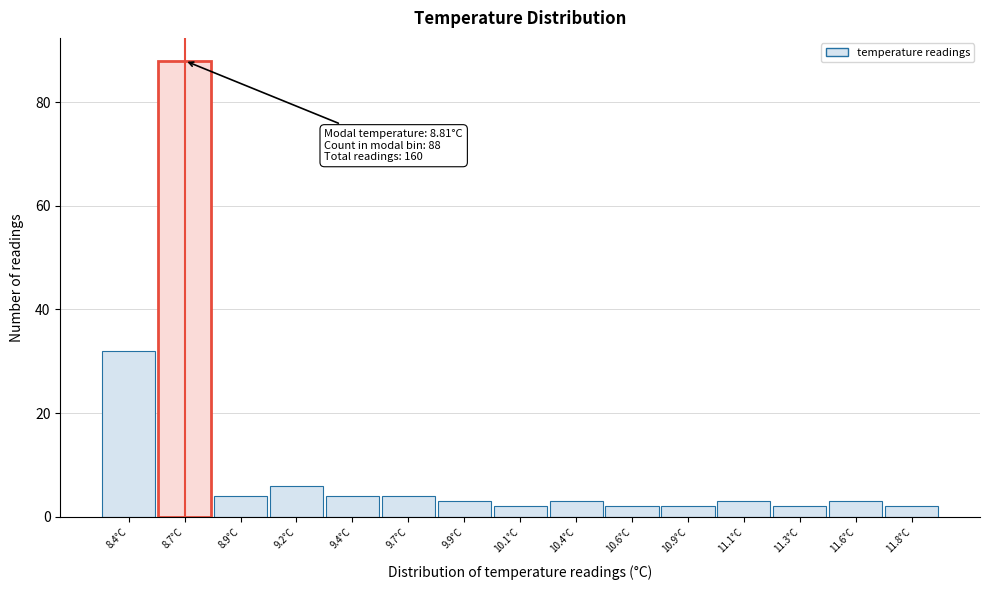

Reading left to right, extract all data points from this chart.

8.4°C=32	8.7°C=88	8.9°C=4	9.2°C=6	9.4°C=4	9.7°C=4	9.9°C=3	10.1°C=2	10.4°C=3	10.6°C=2	10.9°C=2	11.1°C=3	11.3°C=2	11.6°C=3	11.8°C=2